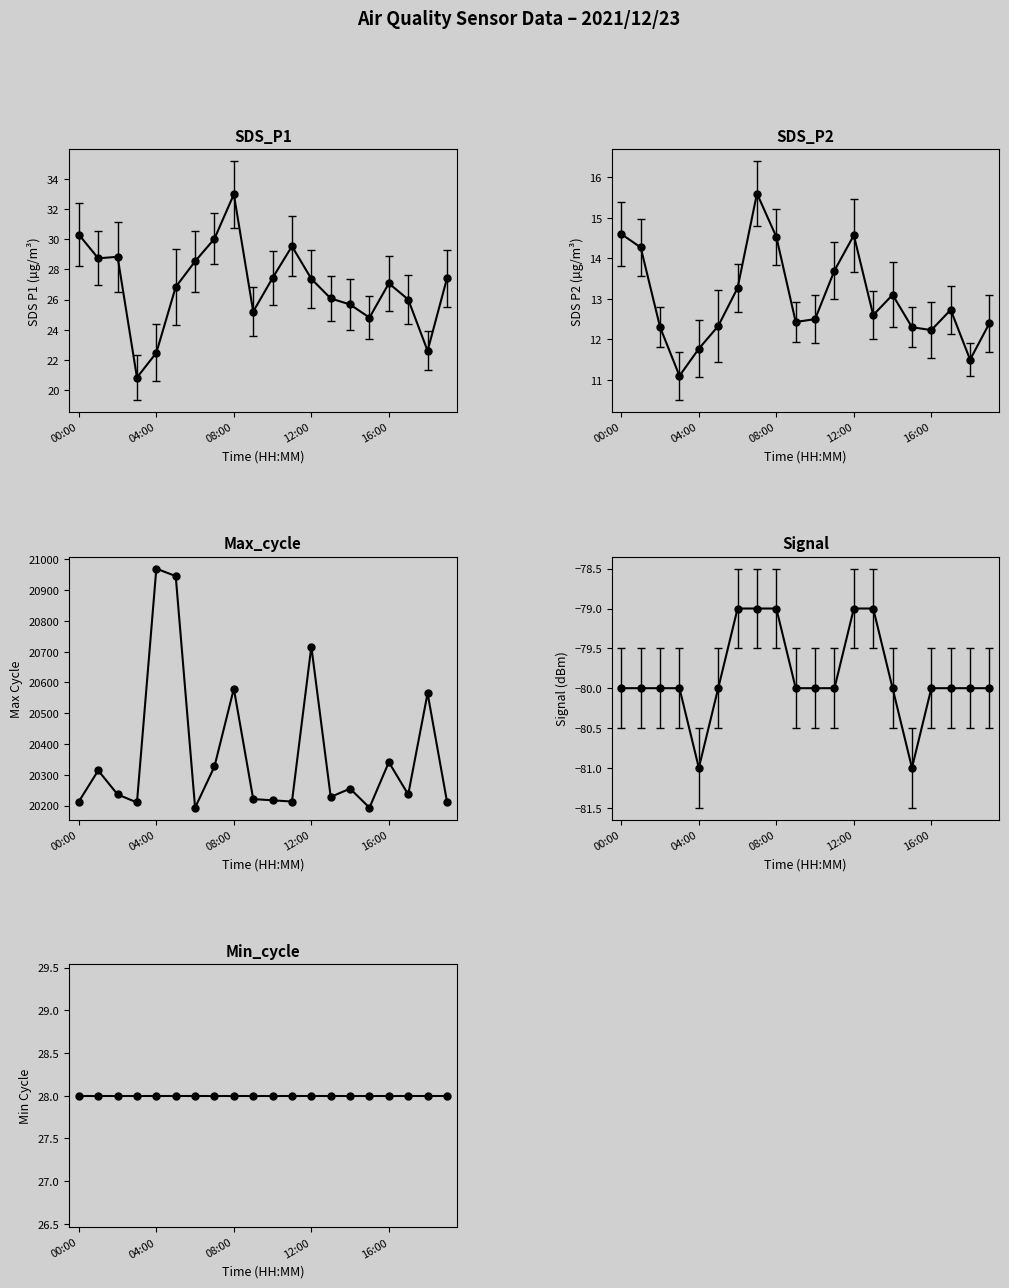

Which series changed the most between 00:00 and 12:00?

SDS_P1